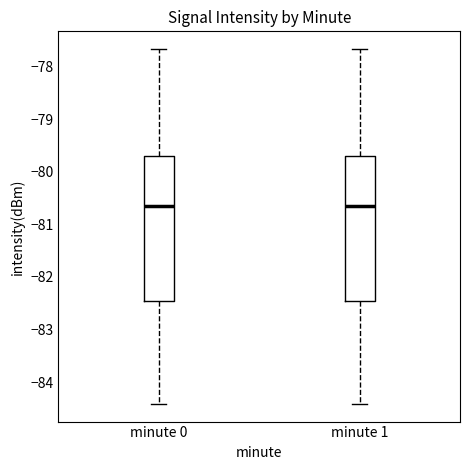

Where does the median line of the box for minute 1 sit on the y-axis? The values are not printed on the chart, so give them approximately, as read against the axis.

-80.6